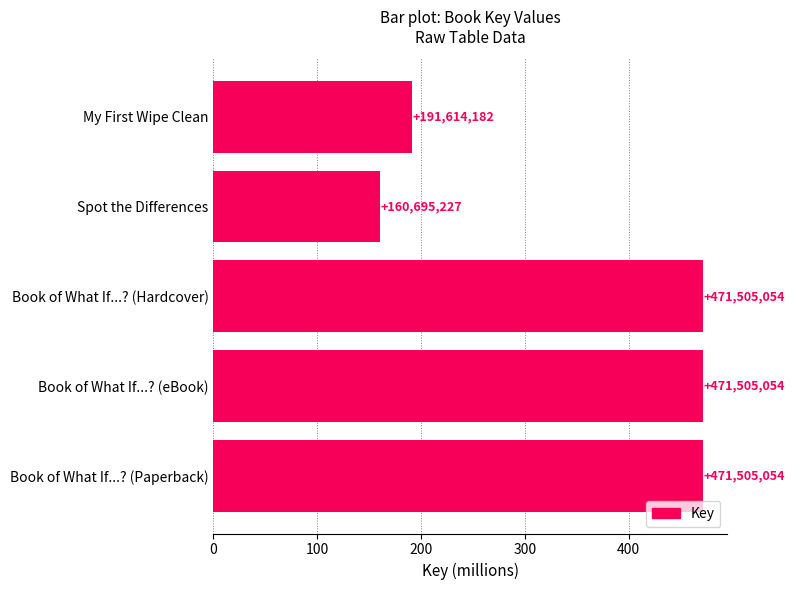

How many bars are there in total?

5